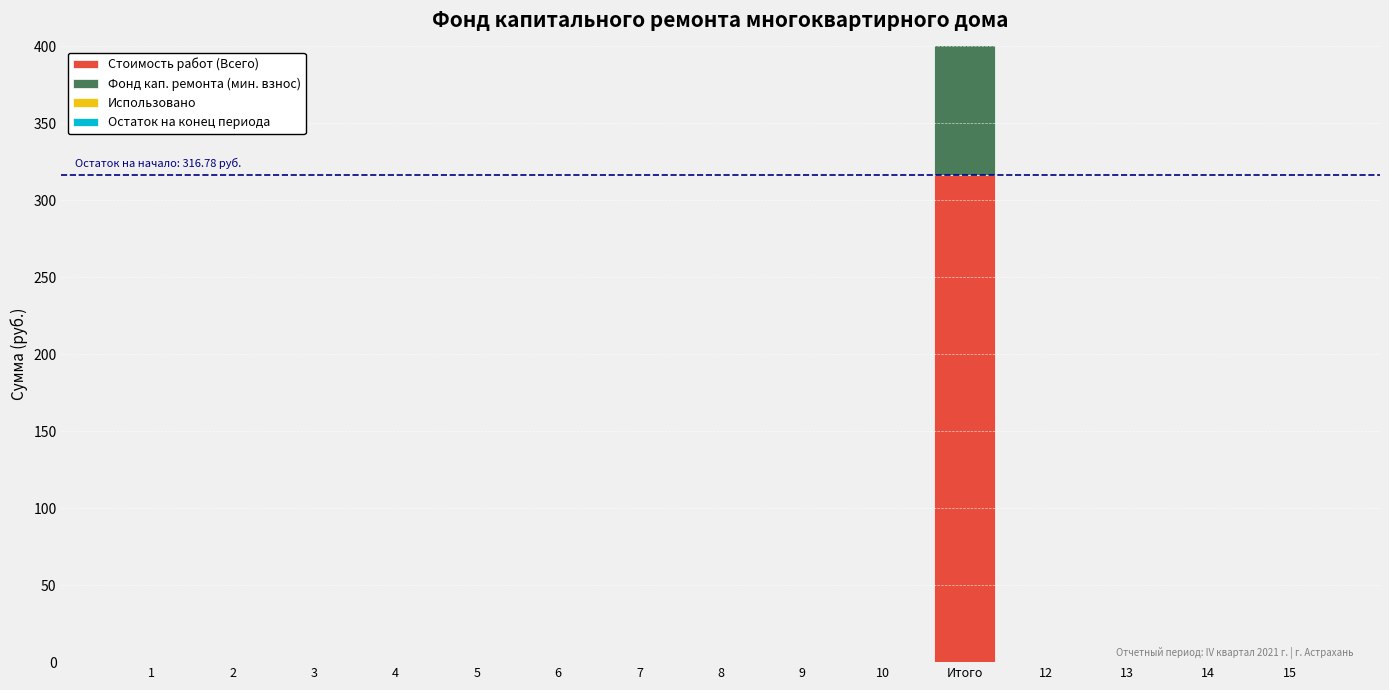

How many data points in Фонд кап. ремонта (мин. взнос) are above 0?

1